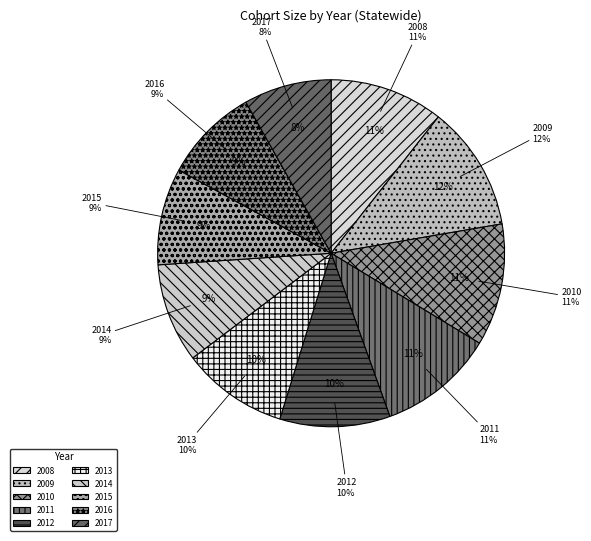

How many slices are in this pie chart?

10